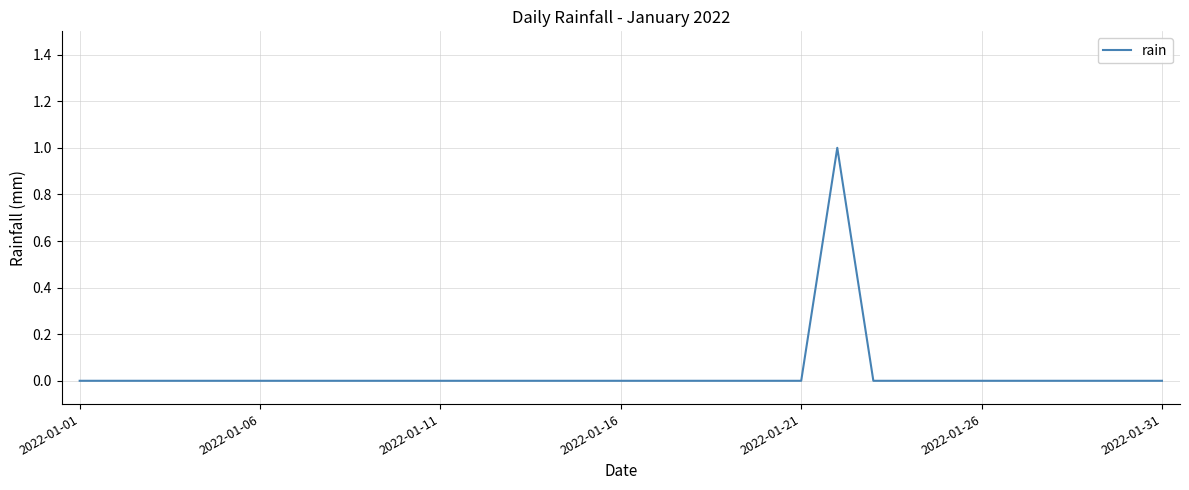

How many lines are shown in the chart?

1